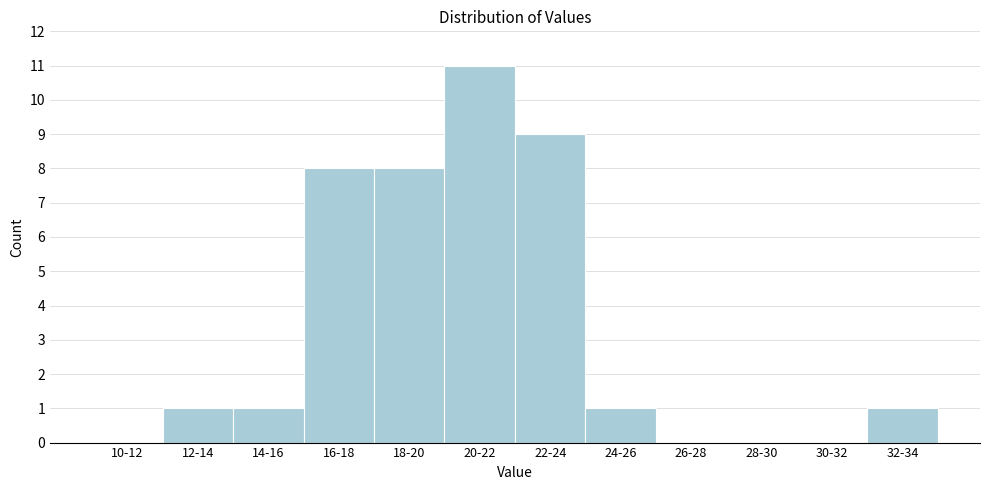

Reading right to left, list all the values displayed in this chart.

32-34=1	30-32=0	28-30=0	26-28=0	24-26=1	22-24=9	20-22=11	18-20=8	16-18=8	14-16=1	12-14=1	10-12=0